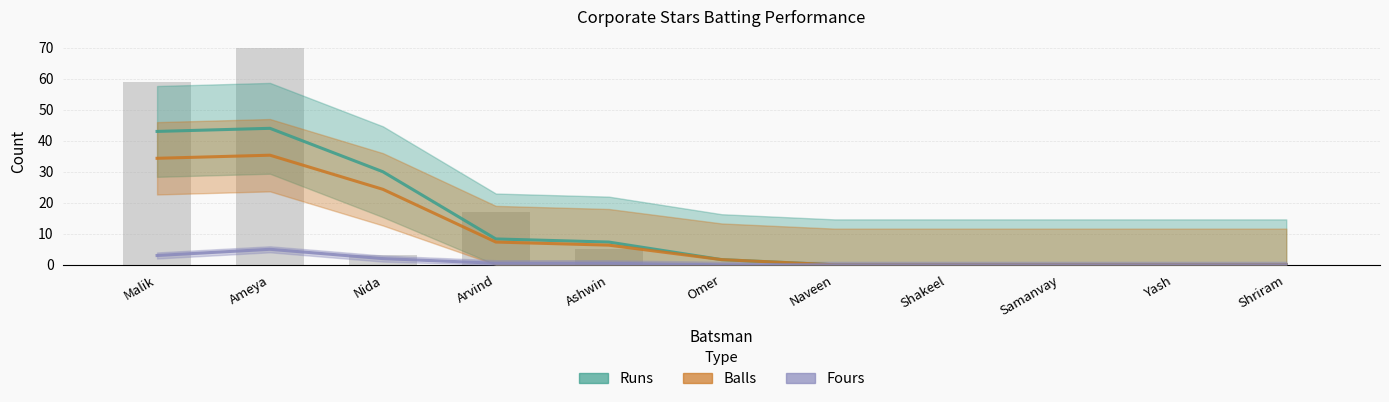

At how many categories does at least one series exceed 31?

2